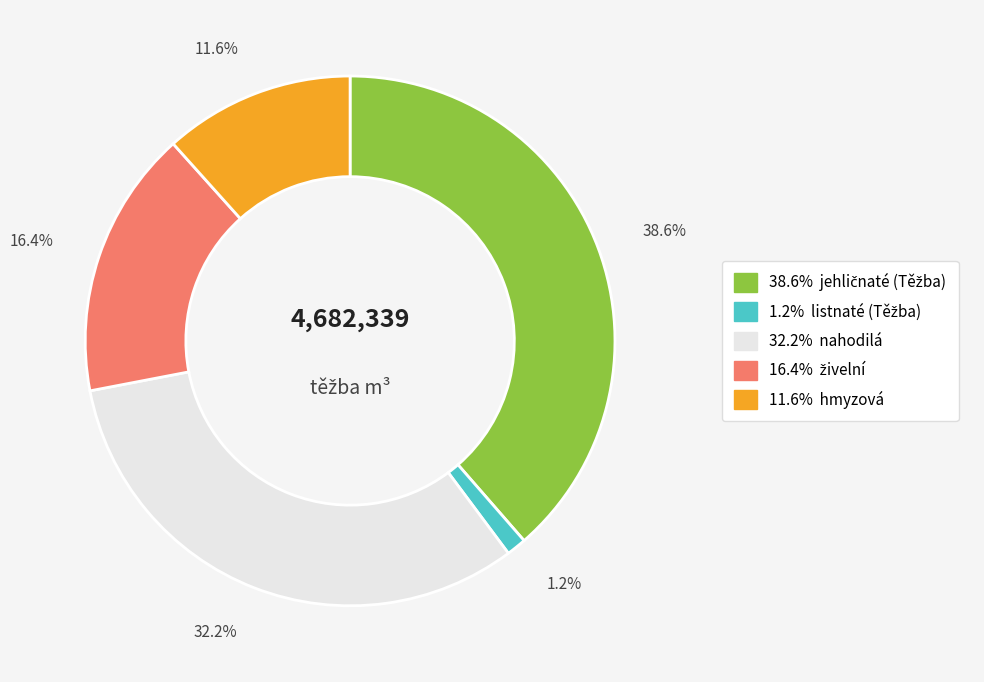

Does any single category account for the majority?

No